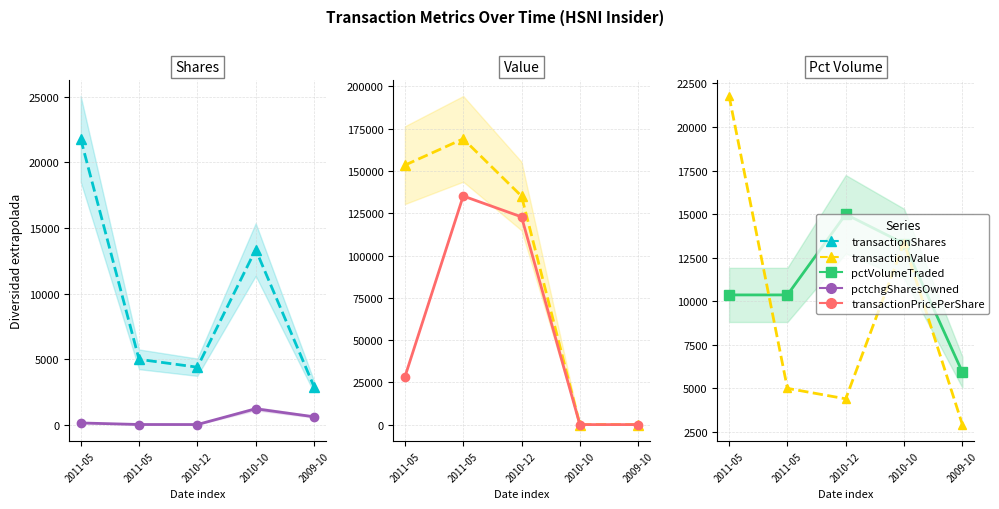

What is the maximum value shown in the chart?

169000.0